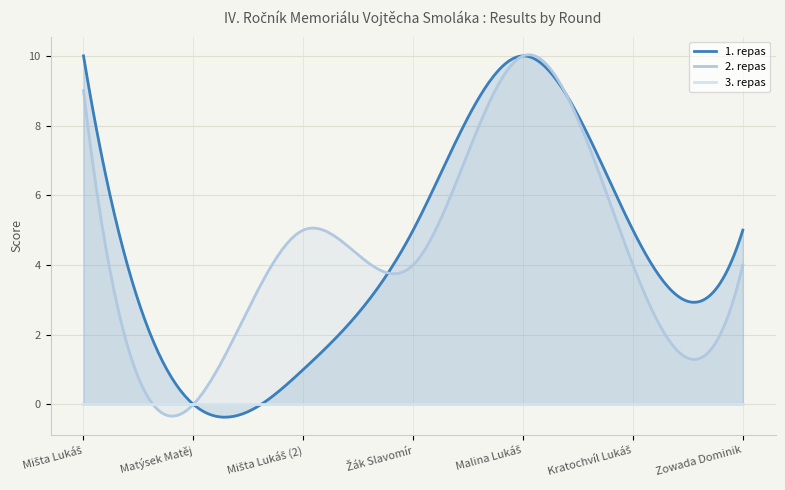

Reading right to left, transcribe all the data shown in this chart.

1. repas: Zowada Dominik=5	Kratochvíl Lukáš=5	Malina Lukáš=10	Žák Slavomír=5	Mišta Lukáš (2)=1	Matýsek Matěj=0	Mišta Lukáš=10
2. repas: Zowada Dominik=4	Kratochvíl Lukáš=4	Malina Lukáš=10	Žák Slavomír=4	Mišta Lukáš (2)=5	Matýsek Matěj=0	Mišta Lukáš=9
3. repas: Zowada Dominik=0	Kratochvíl Lukáš=0	Malina Lukáš=0	Žák Slavomír=0	Mišta Lukáš (2)=0	Matýsek Matěj=0	Mišta Lukáš=0